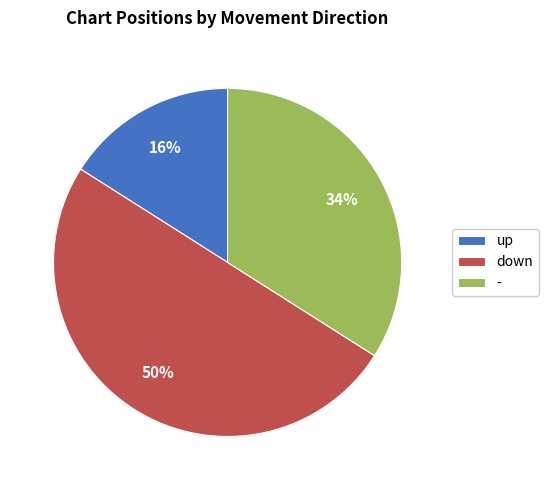

Is the sum of down and - greater than half?

Yes